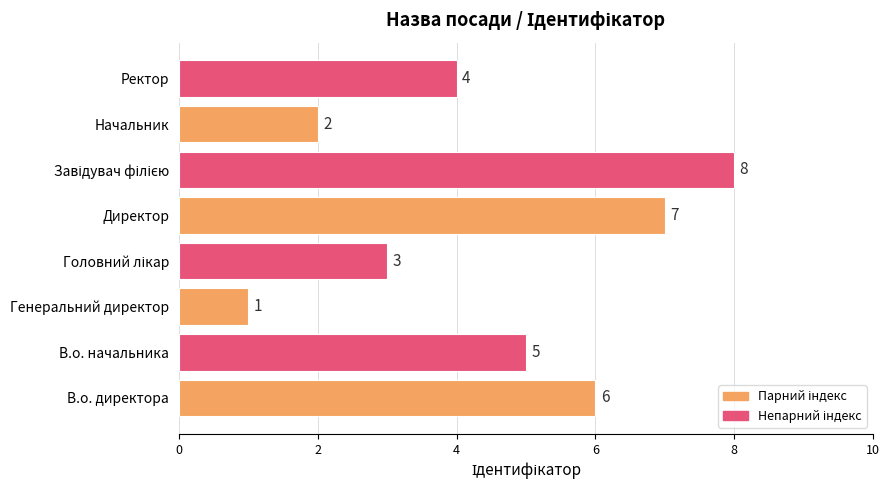

What is the smallest value displayed?

1